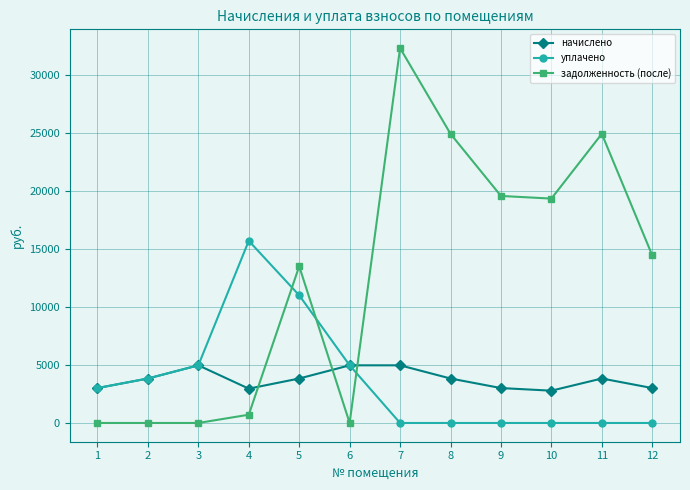

At which category is the sum across all series the highest?

7